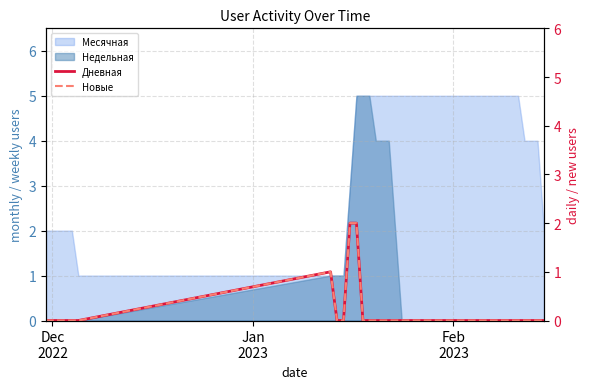

What is the maximum value for Недельная?

5